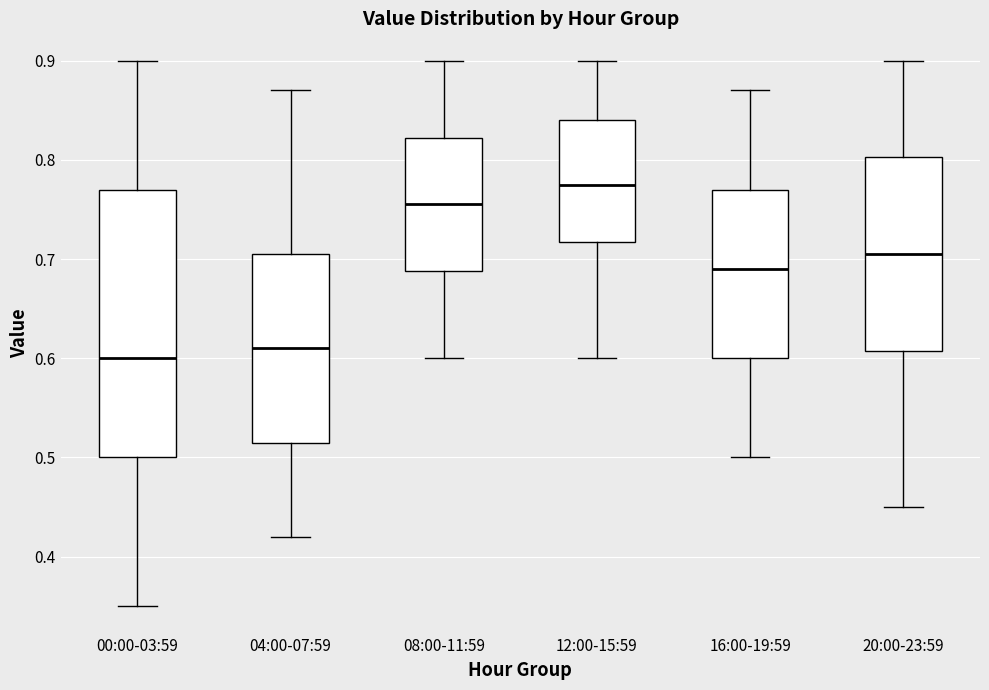

Which box's median line is the highest?

12:00-15:59